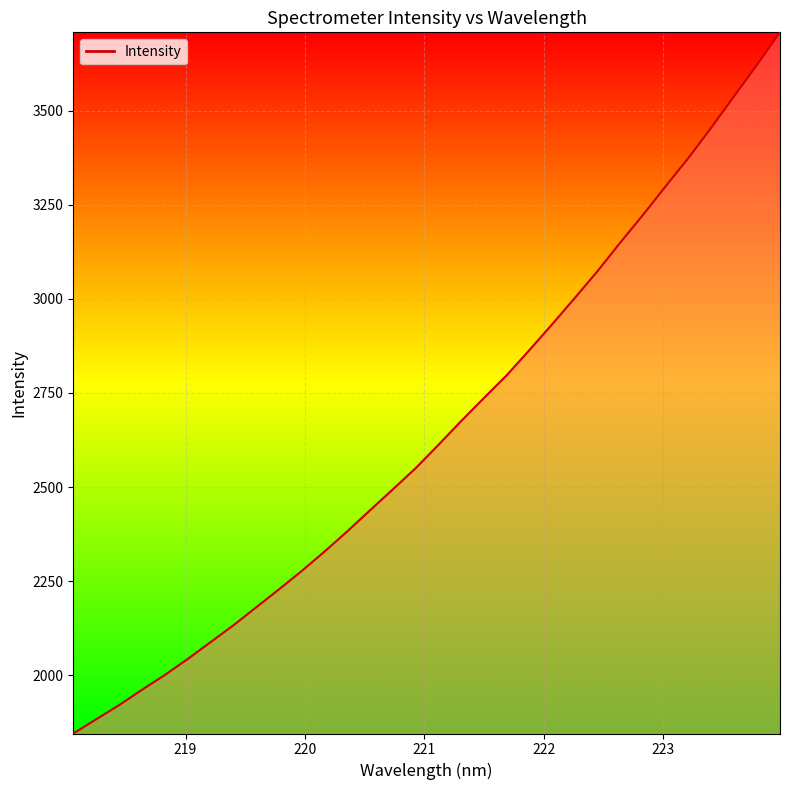

How many lines are shown in the chart?

1